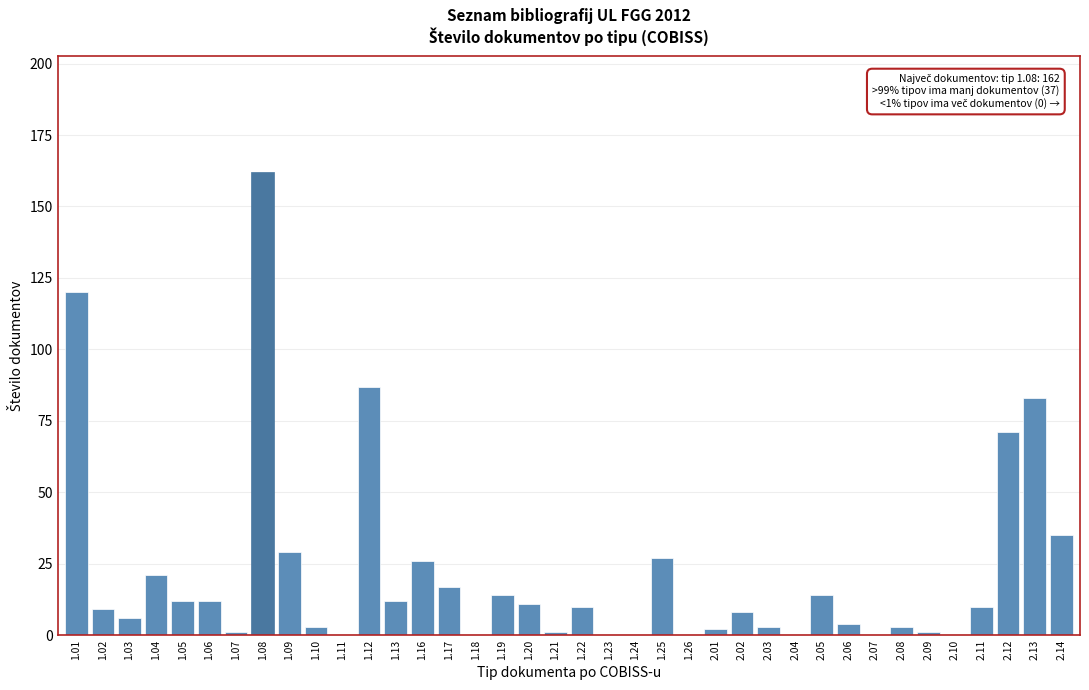

What is the maximum value shown in the chart?

162